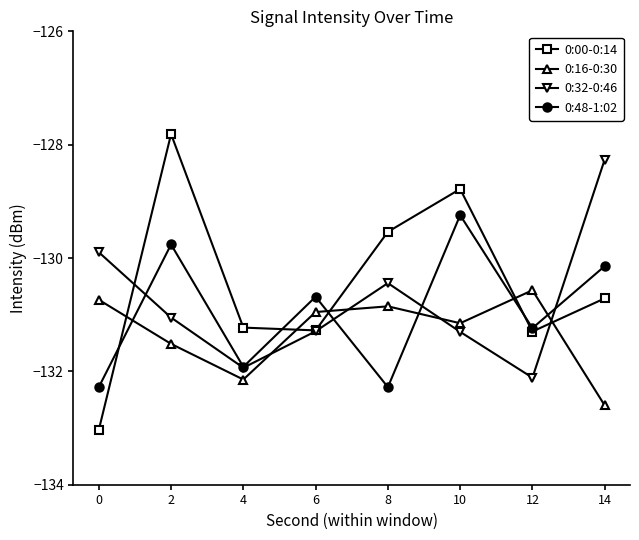

How many interior local peaks does the 0:16-0:30 series have?

2